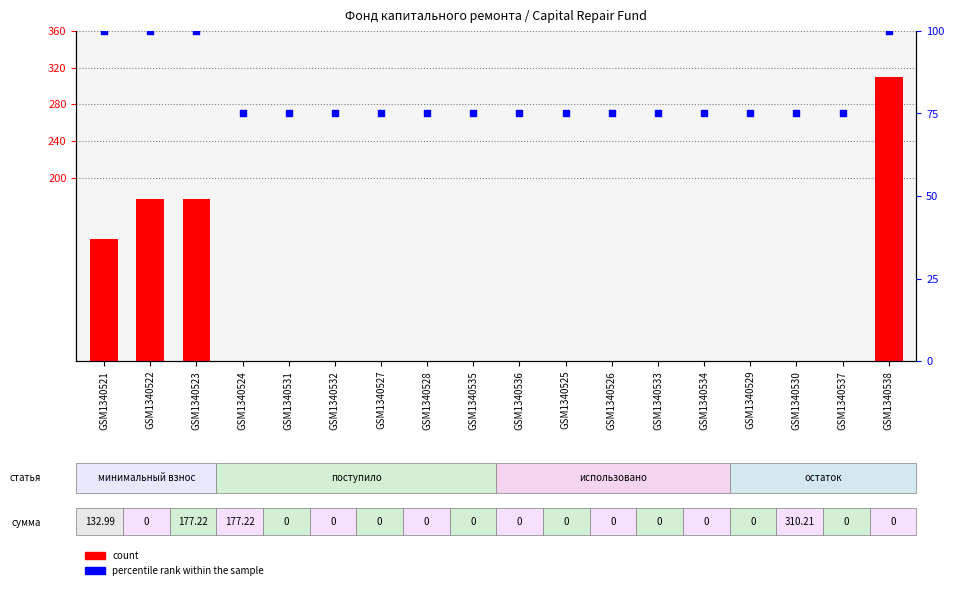

What are all the series names shown in the legend?

count, percentile rank within the sample